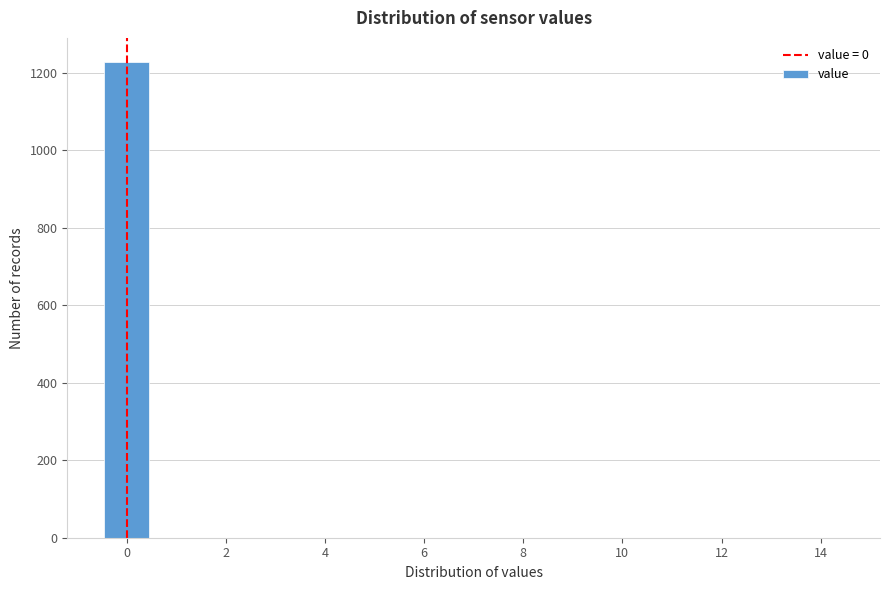

How tall is the bar that spans -0.5 to 0.5 on the x-axis? Neither the bar edges nor the heights are printed on the chart, so give them approximately, as read against the axes.

1220